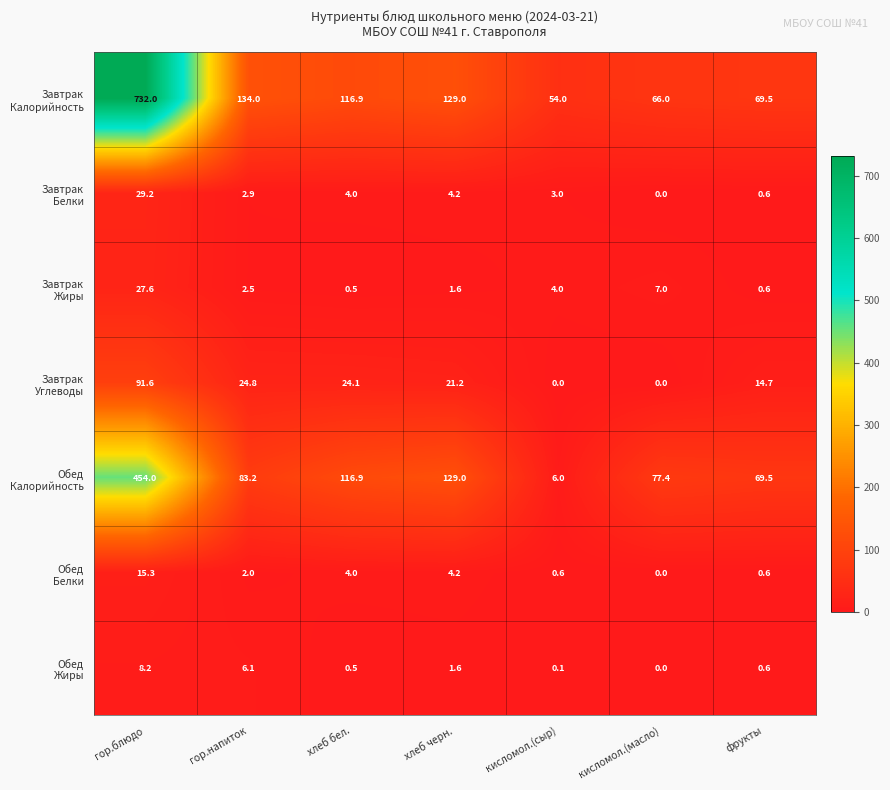

What is the difference between the highest and lowest values at хлеб черн.?

127.4